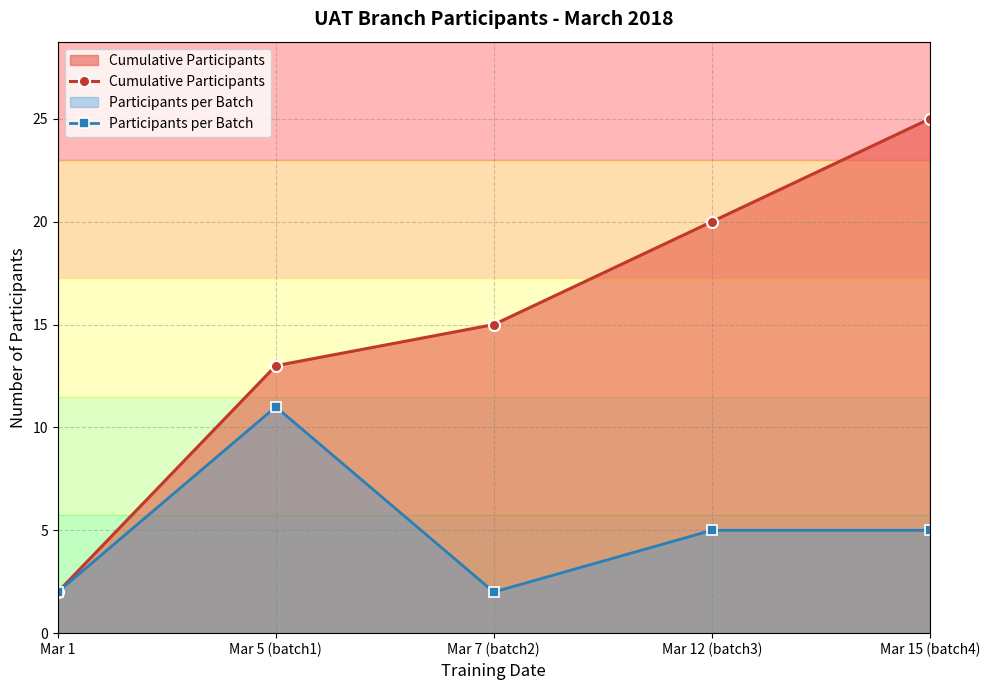

List the labels in order of Participants per Batch value, largest first.

Mar 5 (batch1), Mar 12 (batch3), Mar 15 (batch4), Mar 1, Mar 7 (batch2)